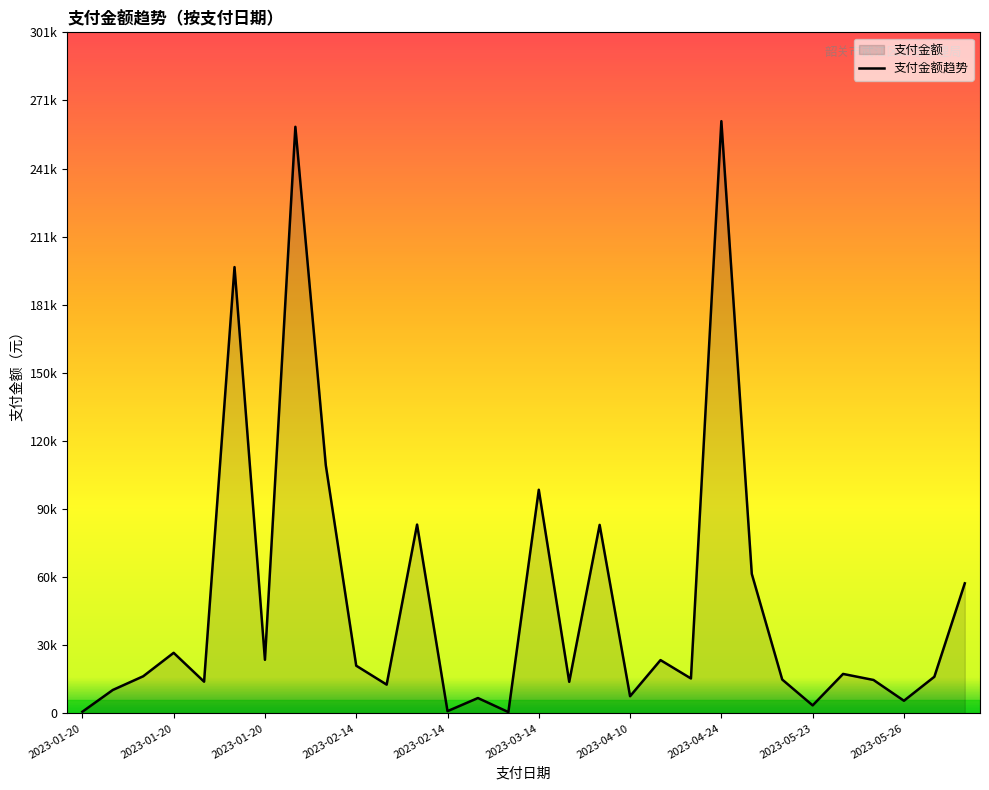

Rank the categories by value from highest to lowest.

2023-04-24, 2023-01-20, 2023-01-20, 2023-01-20, 2023-03-14, 2023-02-14, 2023-04-10, 2023-05-11, 2023-06-09, 2023-01-20, 2023-01-20, 2023-04-10, 2023-02-14, 2023-05-23, 2023-01-20, 2023-06-09, 2023-04-13, 2023-05-15, 2023-05-23, 2023-01-20, 2023-03-16, 2023-02-14, 2023-01-20, 2023-04-10, 2023-02-14, 2023-05-26, 2023-05-23, 2023-02-14, 2023-01-20, 2023-02-27